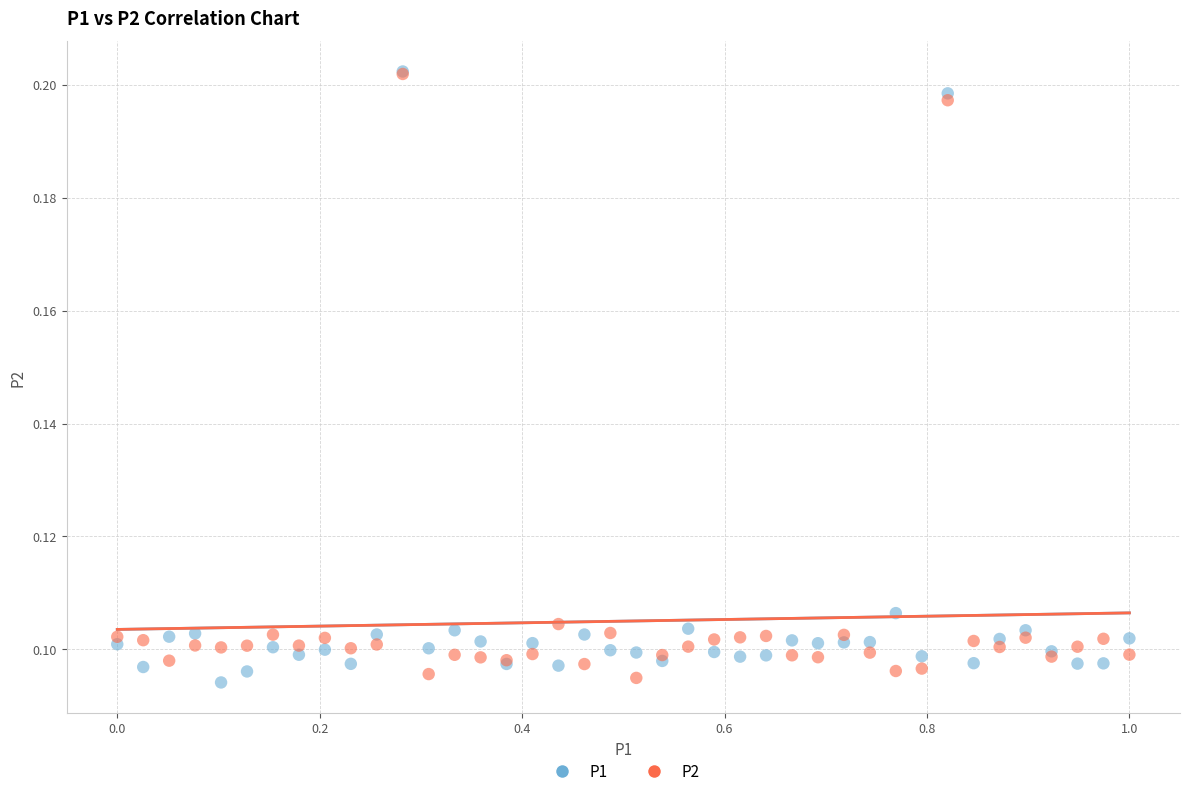

What are all the series names shown in the legend?

P1, P2